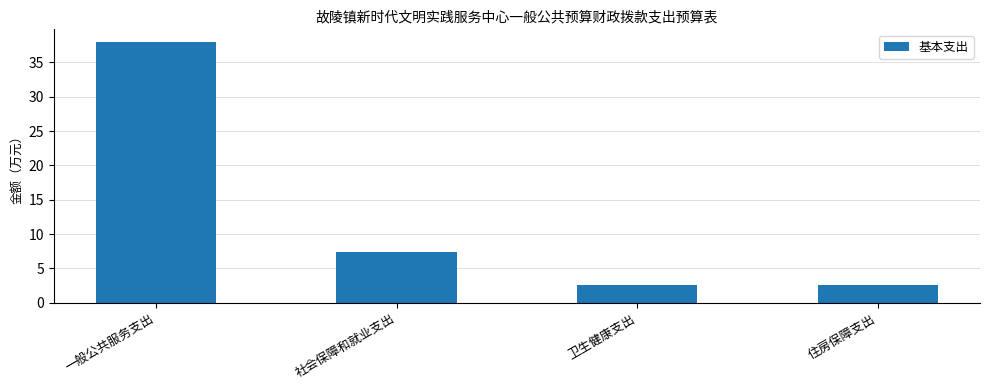

What position from the left is 卫生健康支出?

3